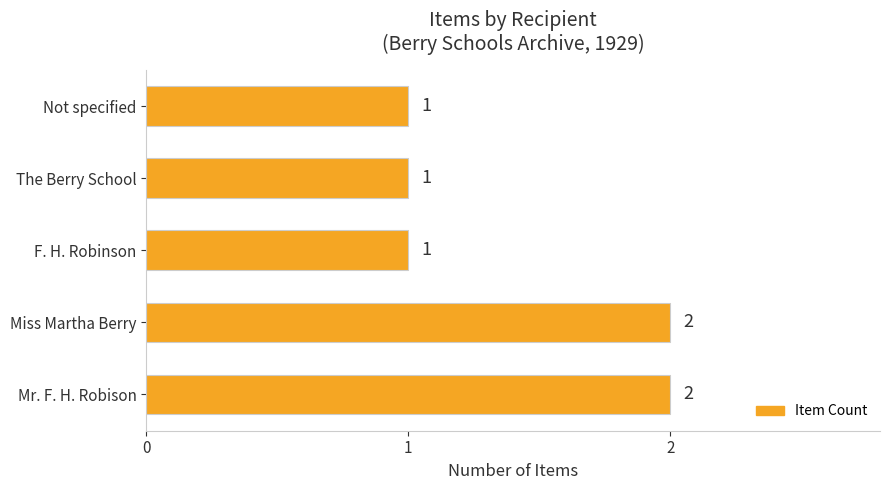

What is the maximum value shown in the chart?

2